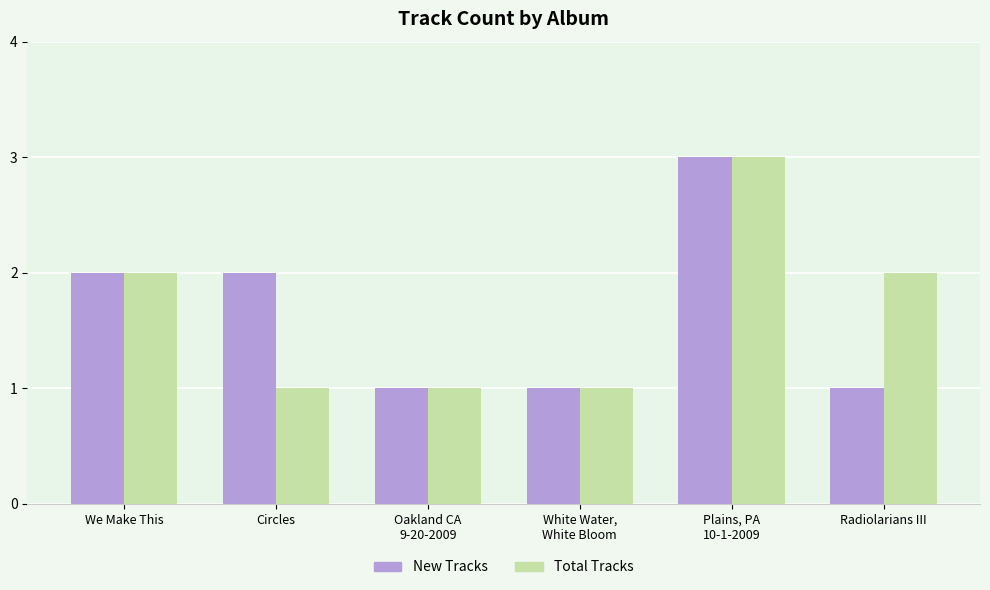

What is the value of the Total Tracks bar at the 4th from the left?

1